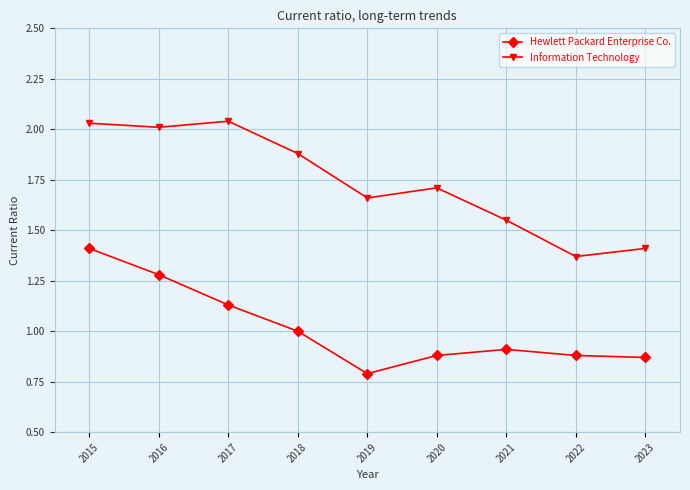

Which category has the lowest value across all series?

2019